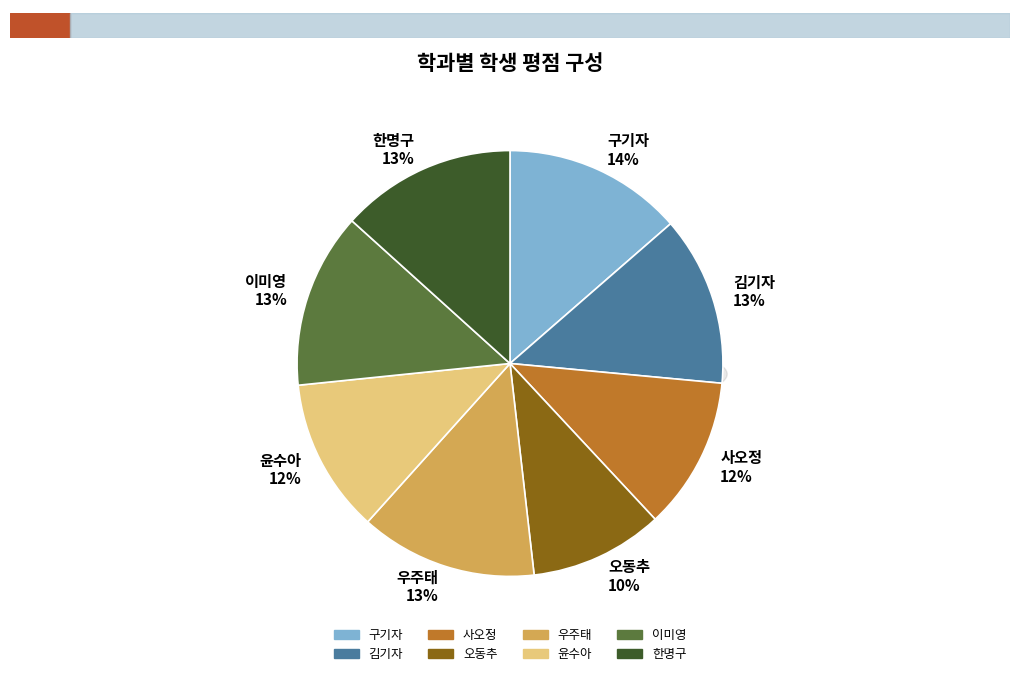

Is there a majority slice in this chart?

No